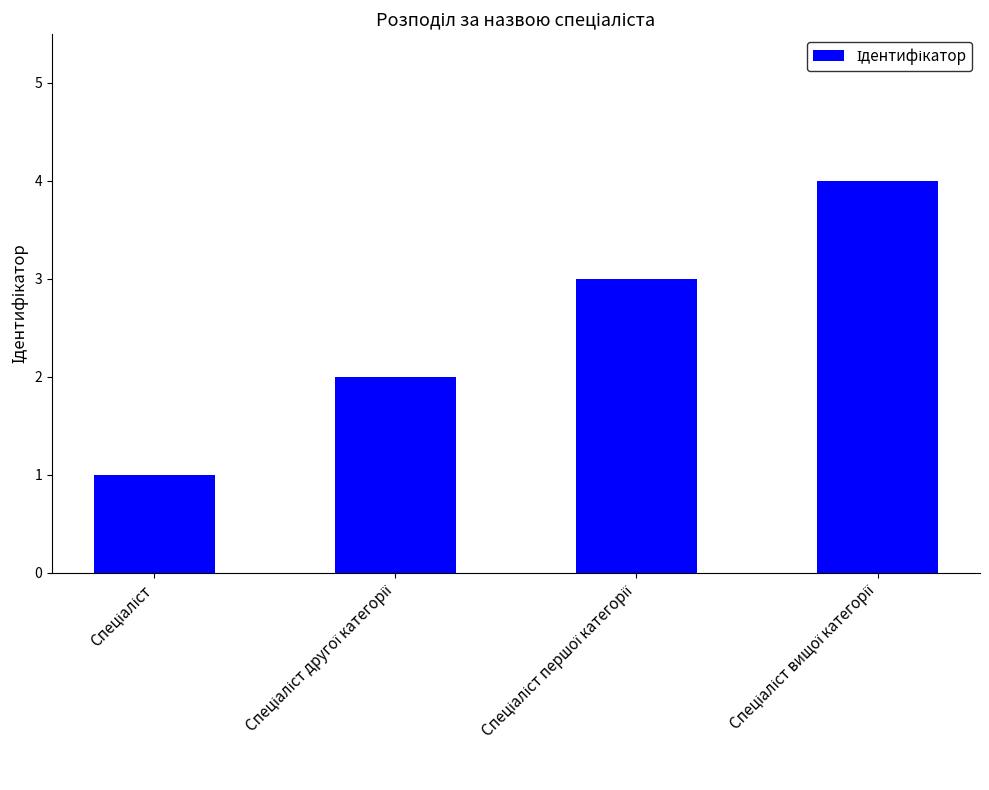

Are the bars grouped side by side (vs. stacked)?

No